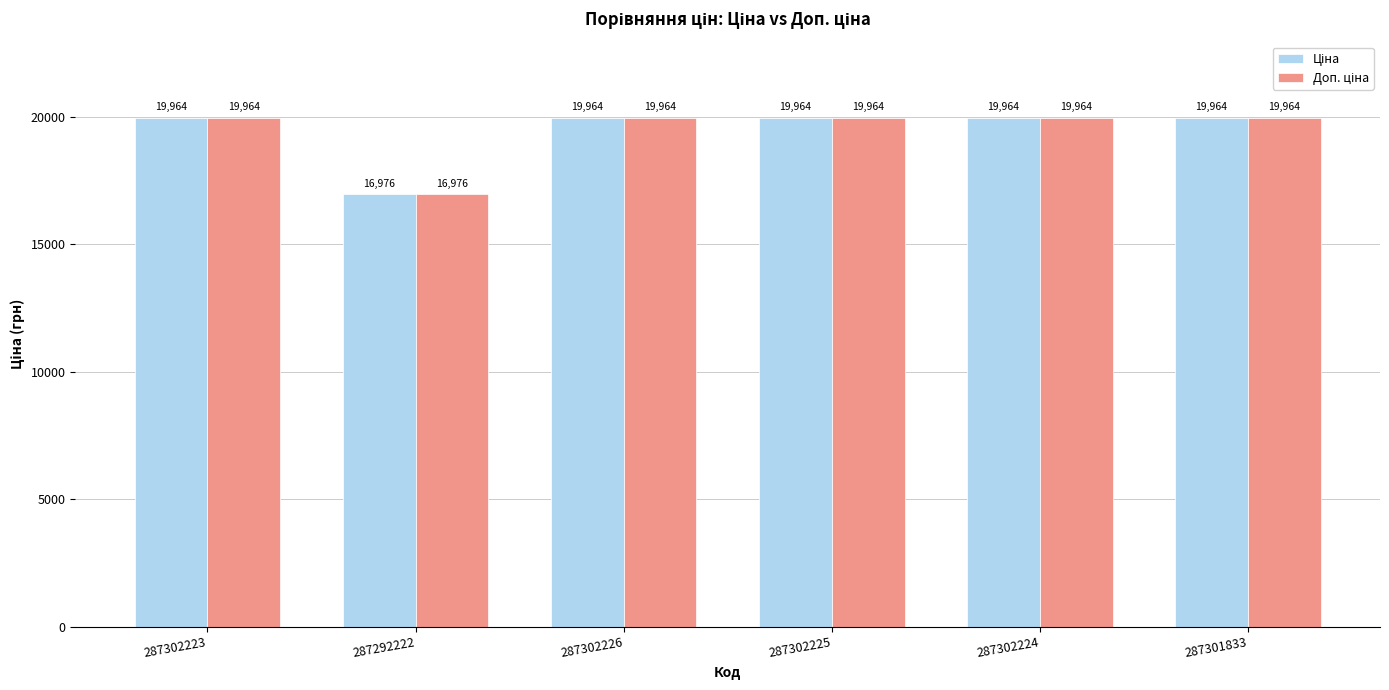

At how many categories does at least one series exceed 18374?

5